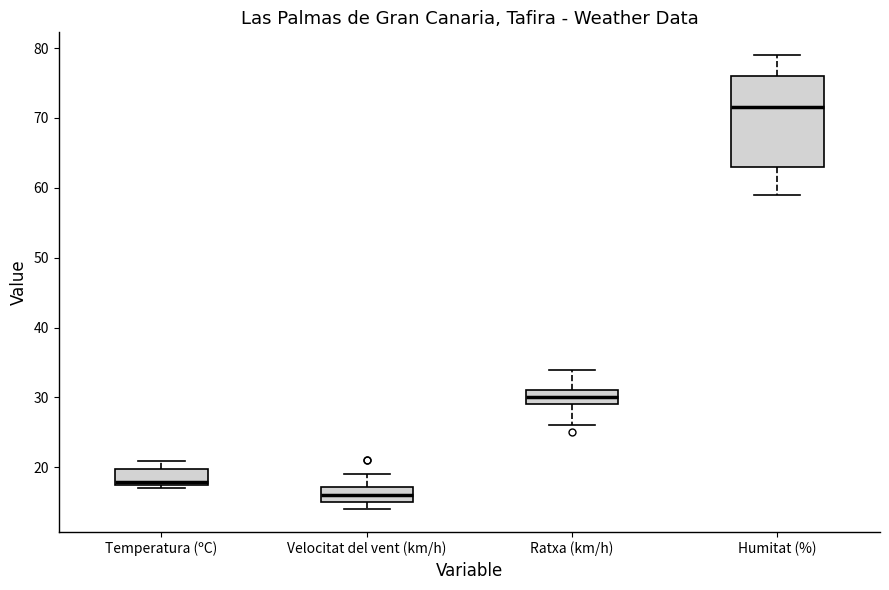

Which box has the highest median line?

Humitat (%)